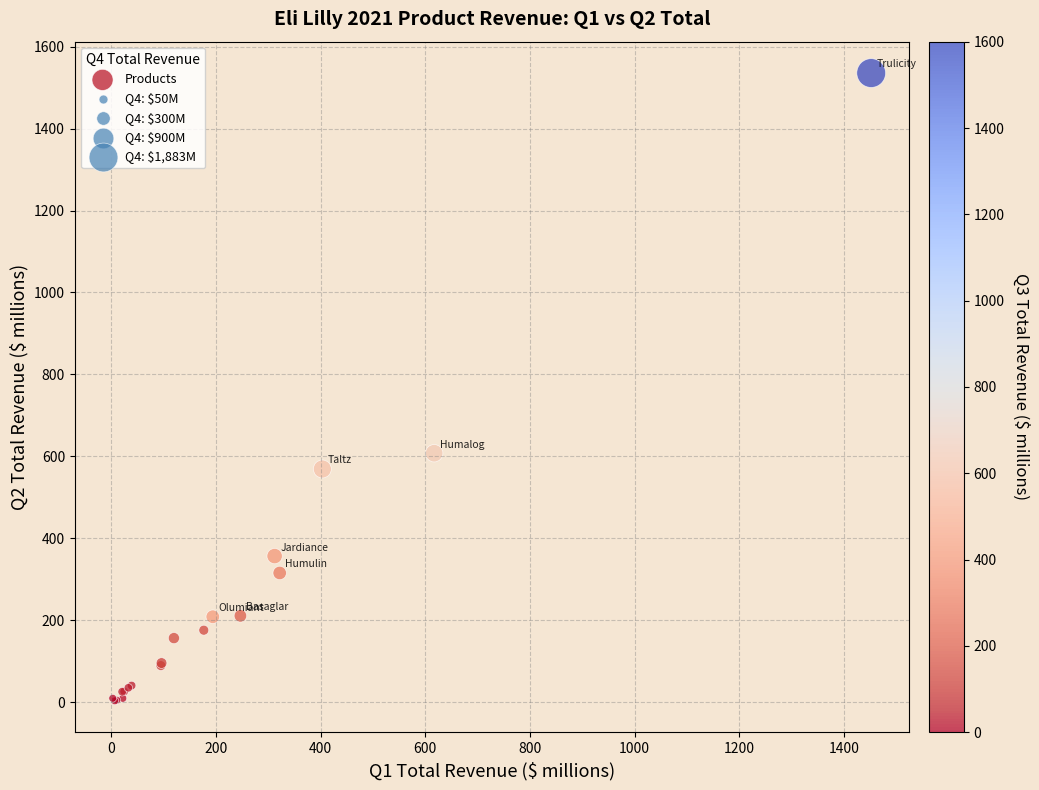

What Y value in the scatter plot is closest to 769?

607.6